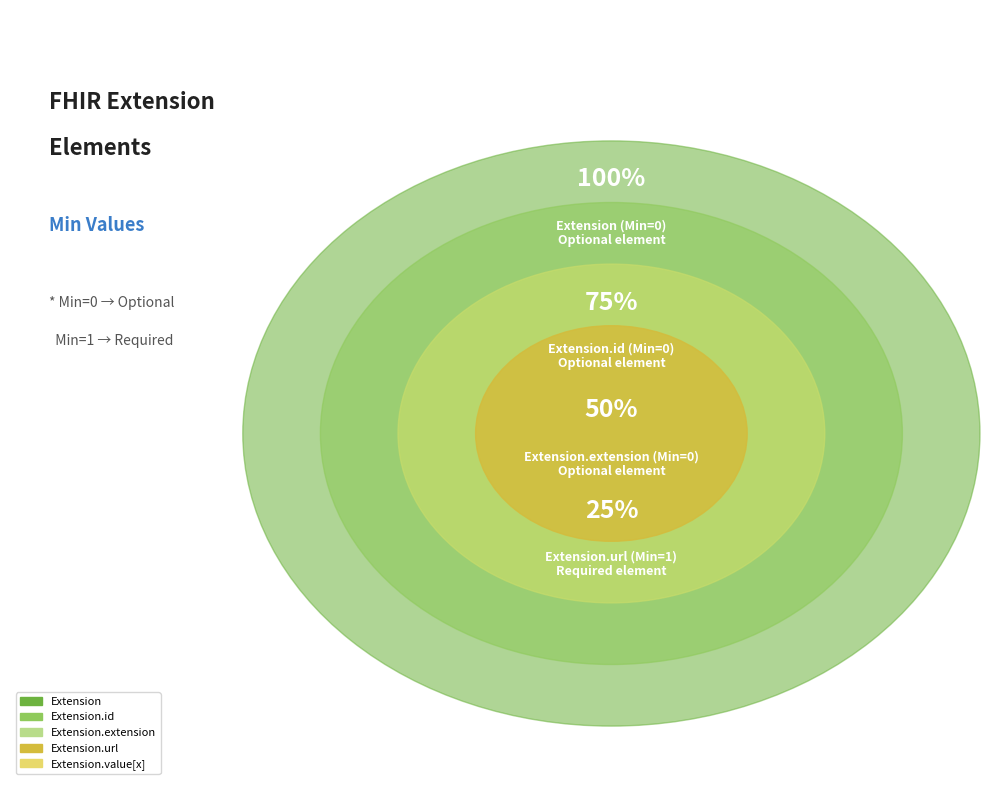

Is there a majority slice in this chart?

Yes